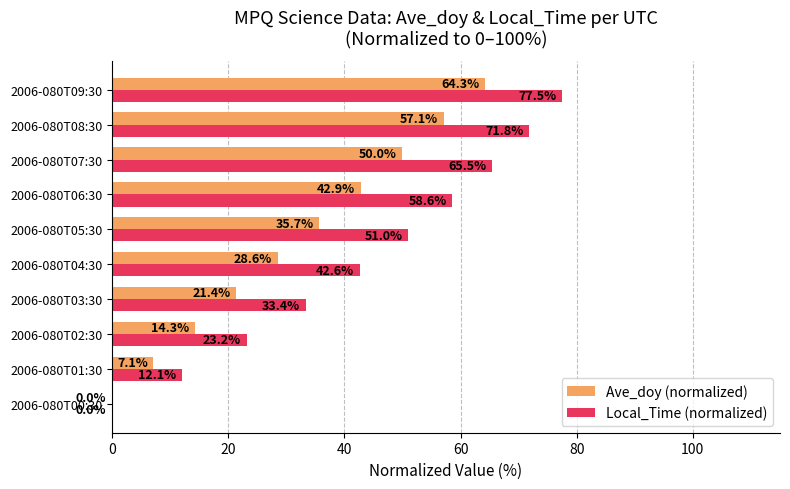

What are all the series names shown in the legend?

Ave_doy (normalized), Local_Time (normalized)